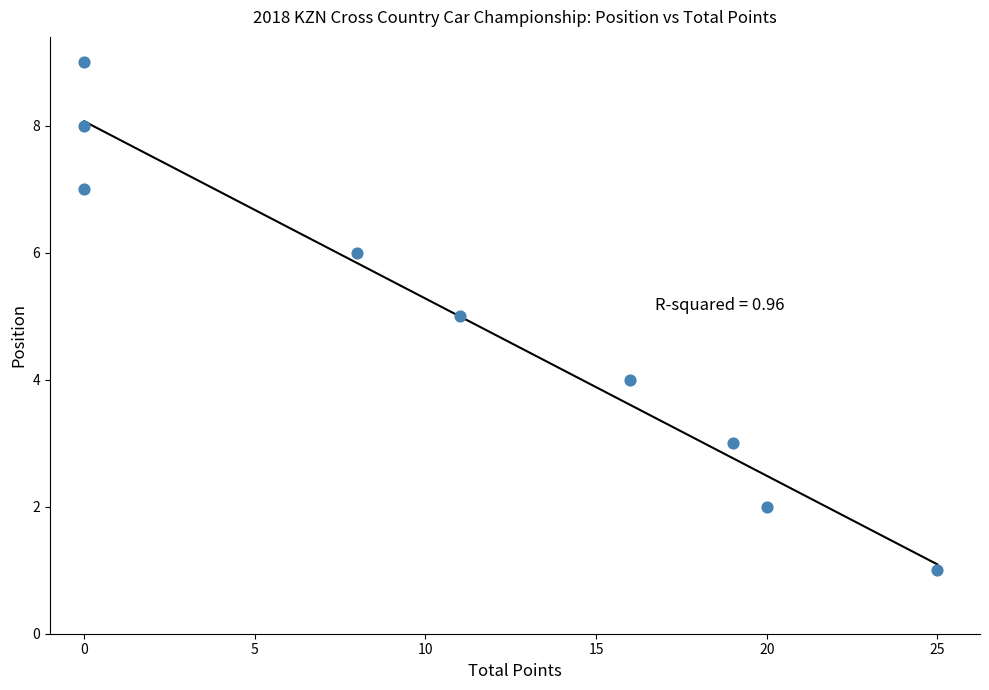

What is the average Y value?

5